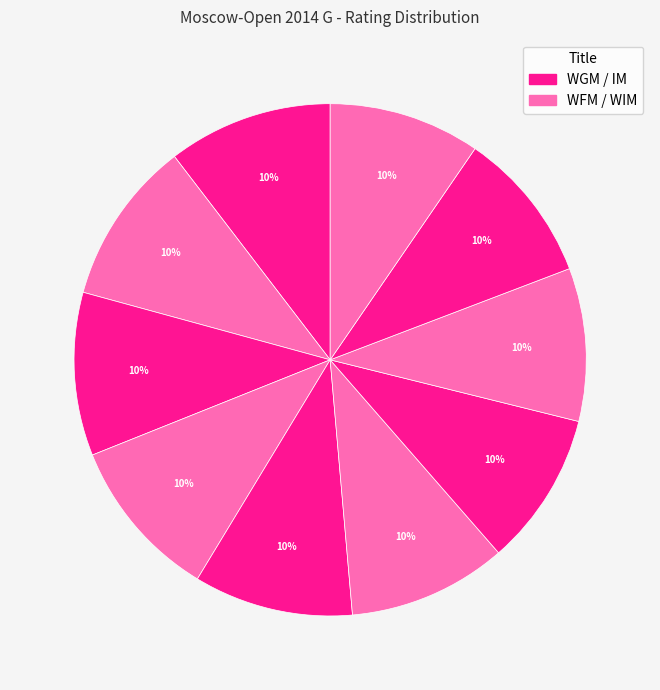

How many segments does this pie chart have?

10